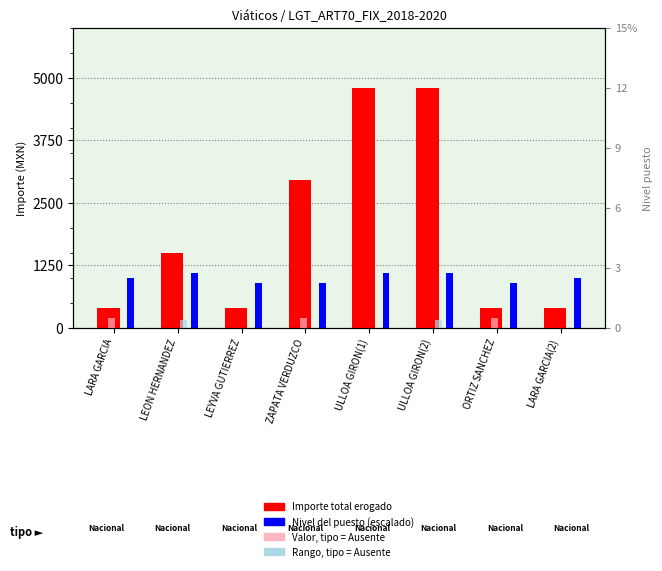

How many positive values does the Valor ausente (ref) series have?

3